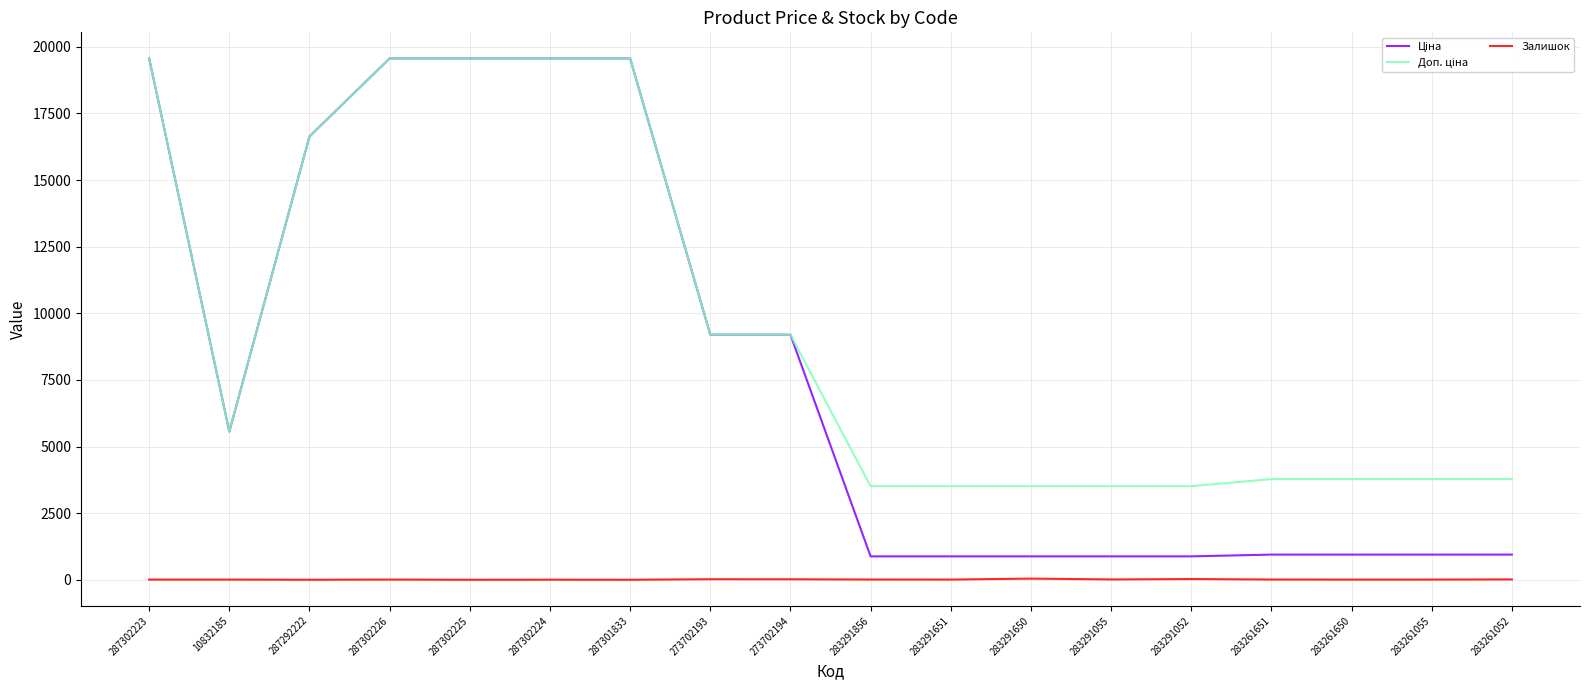

What is the maximum value shown in the chart?

19564.9